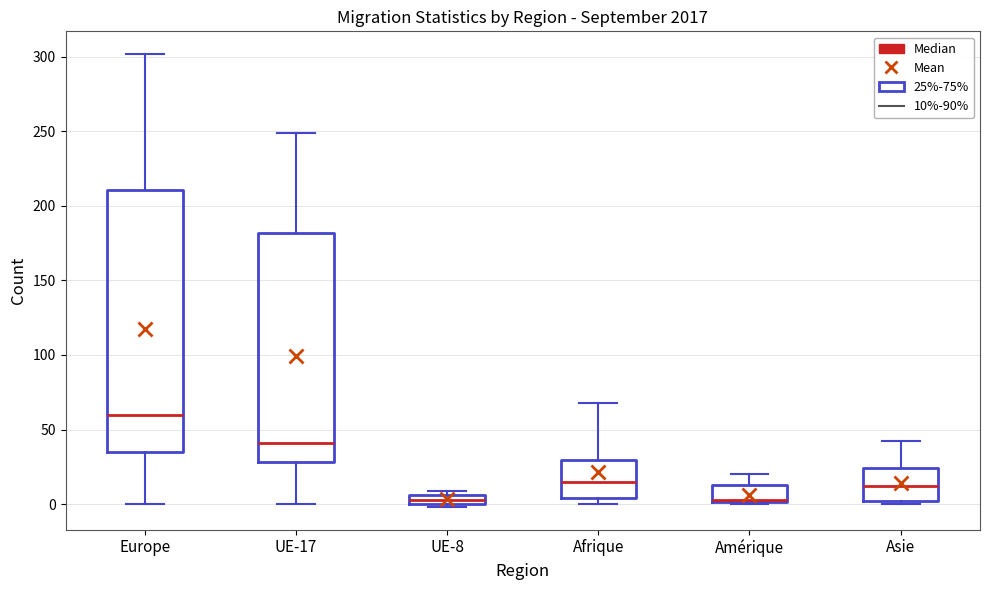

Where is the lower edge of the box for UE-17 on the y-axis? The values are not printed on the chart, so give them approximately, as read against the axis.

30